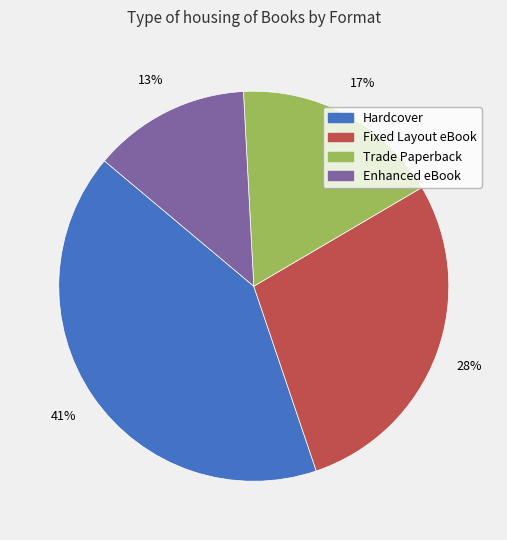

Rank the categories by value from highest to lowest.

Hardcover, Fixed Layout eBook, Trade Paperback, Enhanced eBook